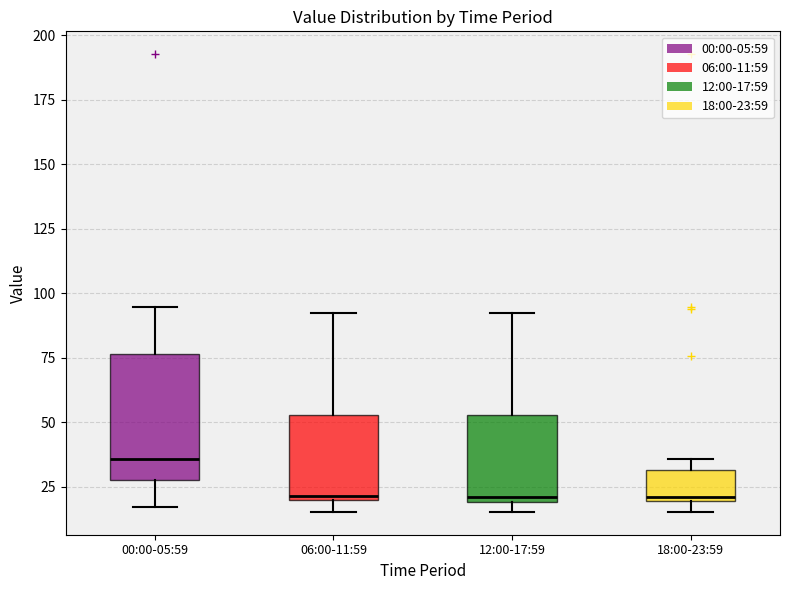

Where is the upper edge of the box for 06:00-11:59 on the y-axis? The values are not printed on the chart, so give them approximately, as read against the axis.

55